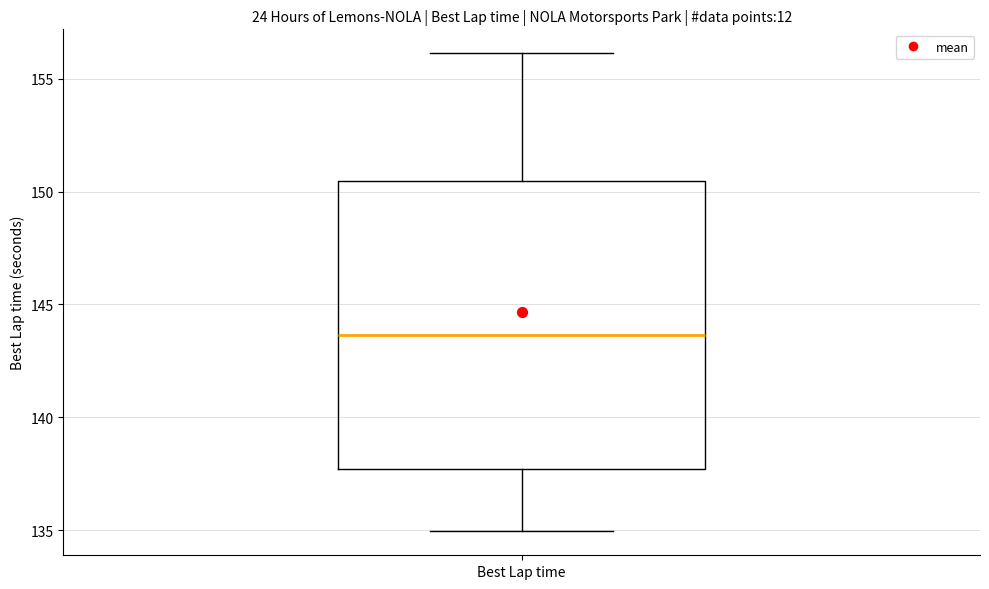

Where is the upper edge of the box for Best Lap time on the y-axis? The values are not printed on the chart, so give them approximately, as read against the axis.

150.5